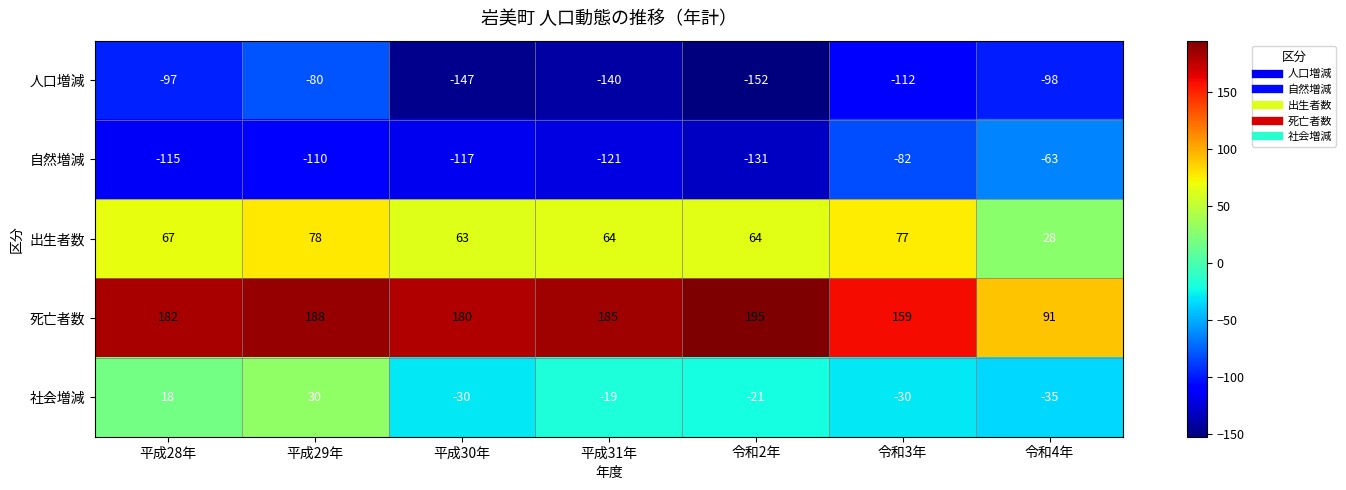

Where does the 人口増減 series first go above -112?

平成28年